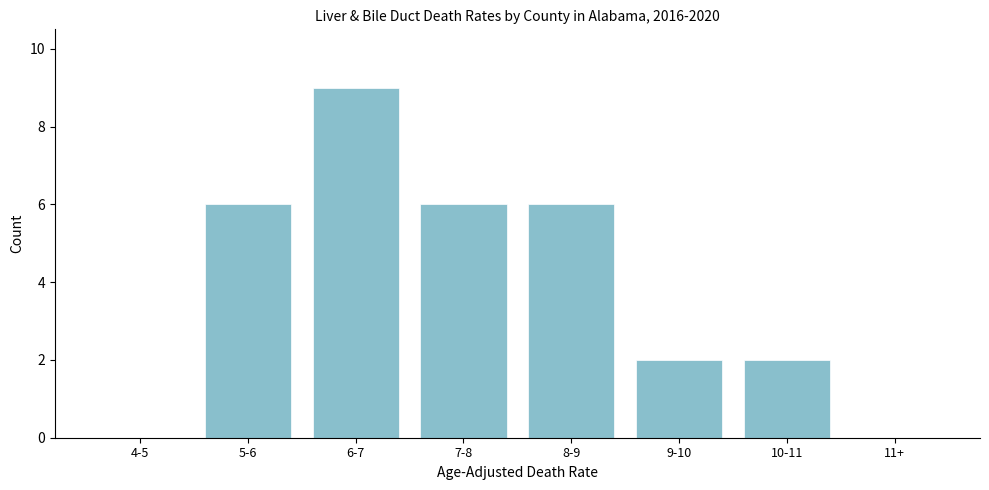

Reading left to right, list all the values displayed in this chart.

4-5=0	5-6=6	6-7=9	7-8=6	8-9=6	9-10=2	10-11=2	11+=0